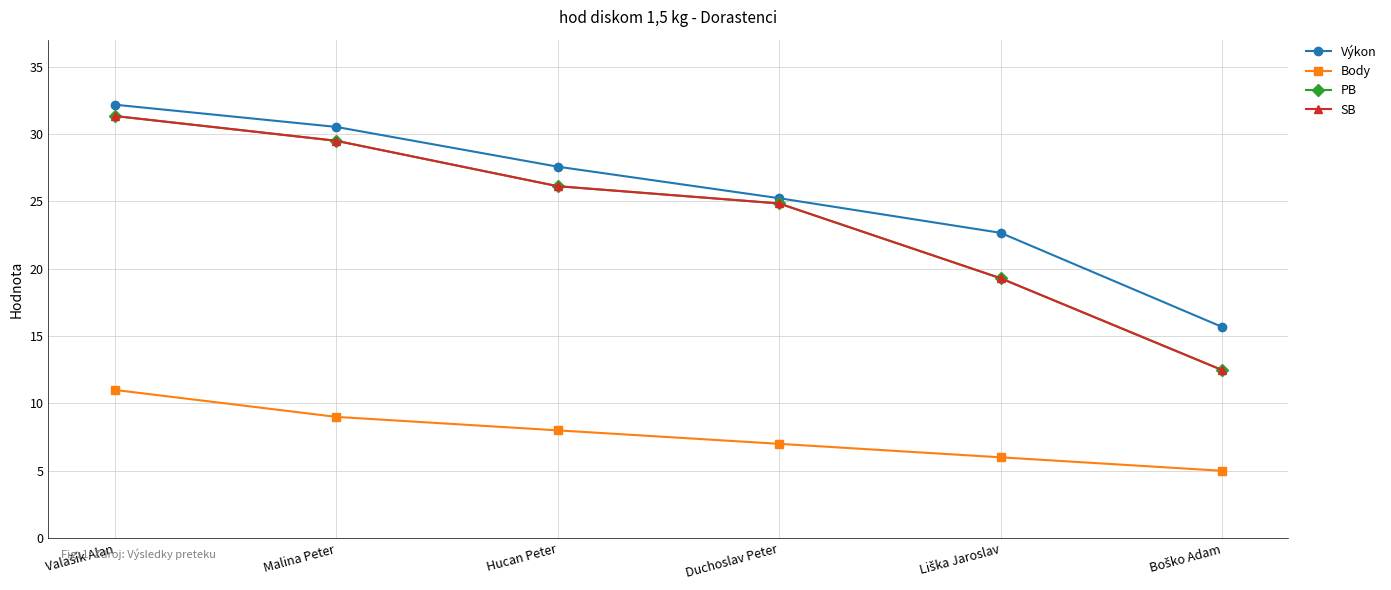

What is the greatest value displayed?

32.2